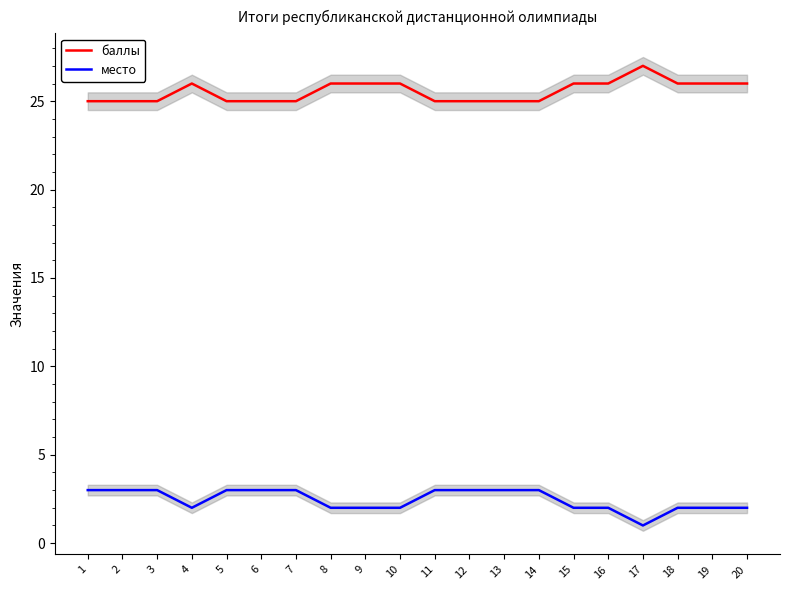

What is the difference between the maximum and minimum values in the место series?

2